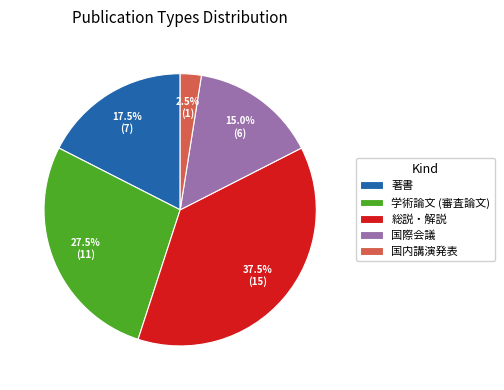

True or false: 国際会議 accounts for 15% of the total.

True